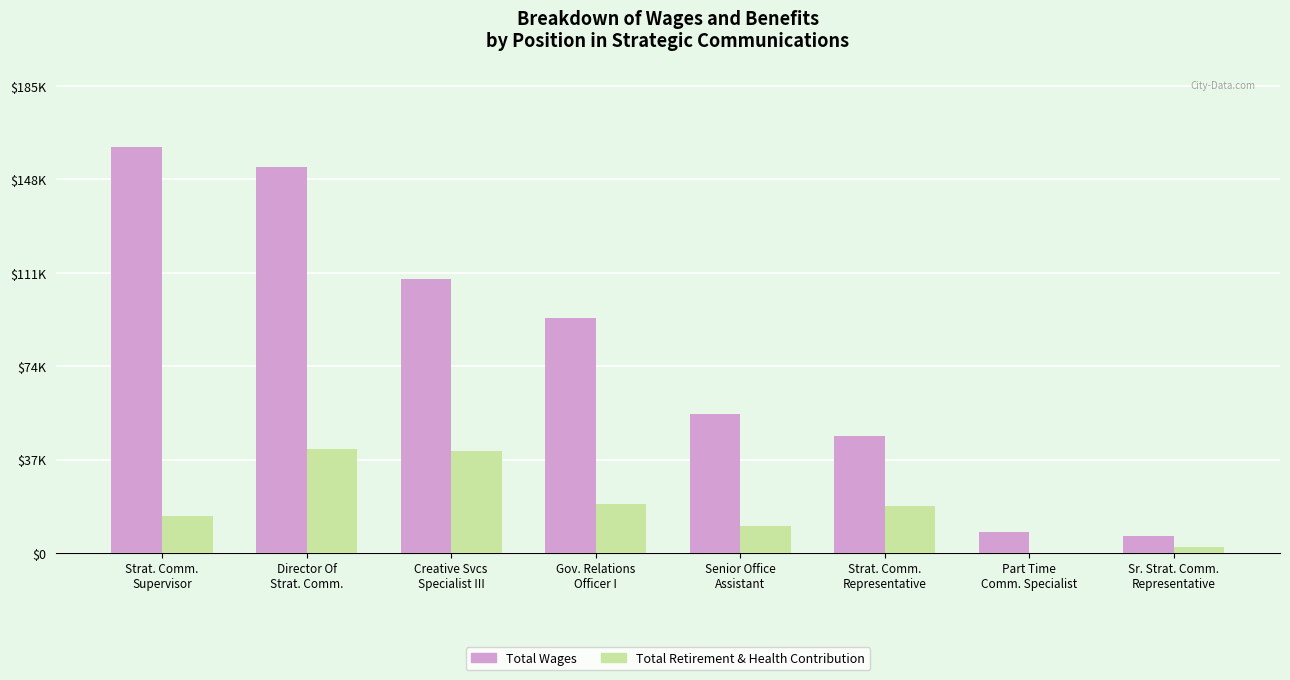

Which category has the lowest value across all series?

Part Time
Comm. Specialist